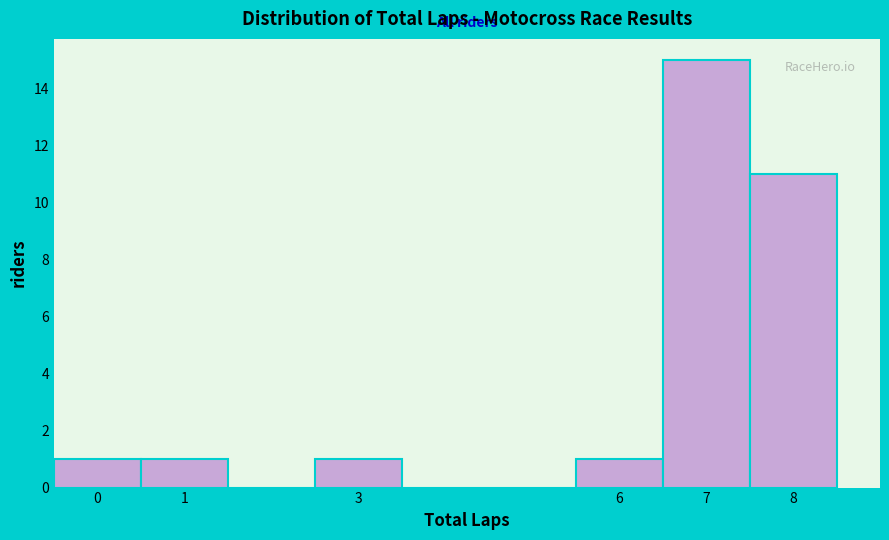

How tall is the bar that spans -0.5 to 0.5 on the x-axis? The values are not printed on the chart, so give them approximately, as read against the axis.

1